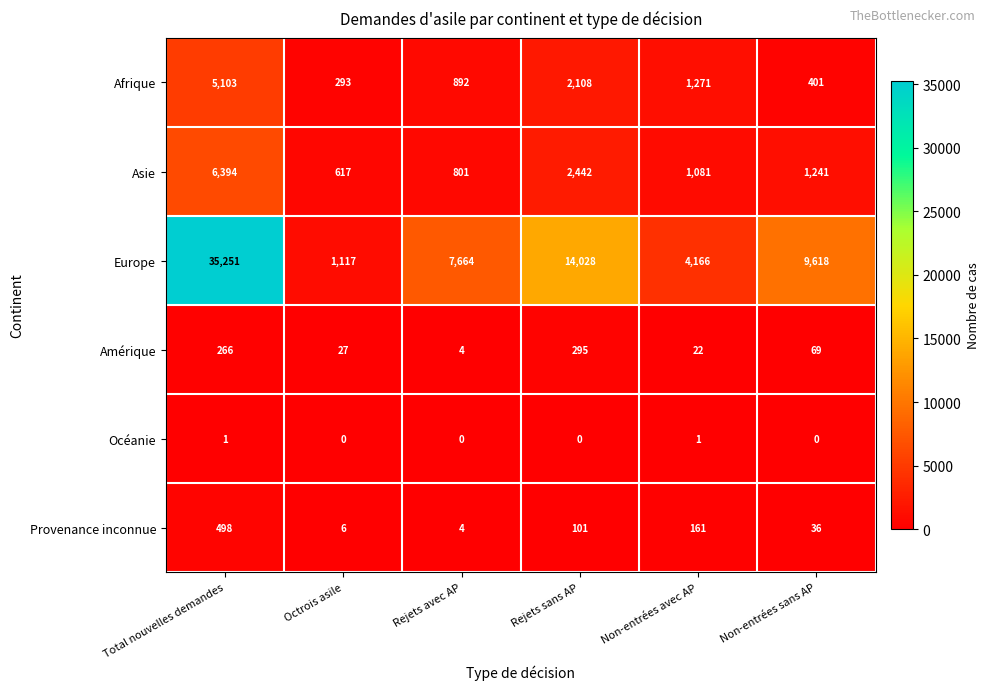

What is the sum of all Asie values?

12576